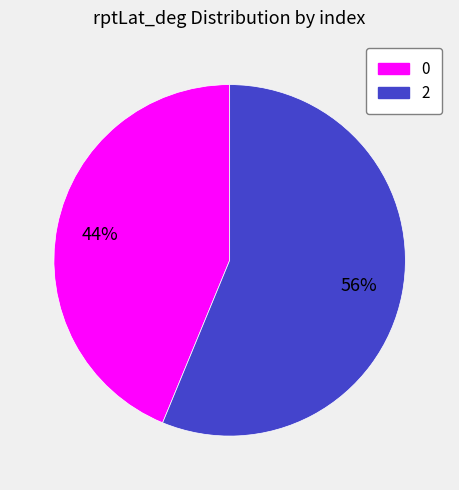

What percentage is the 2 slice, to the nearest percent?

56%